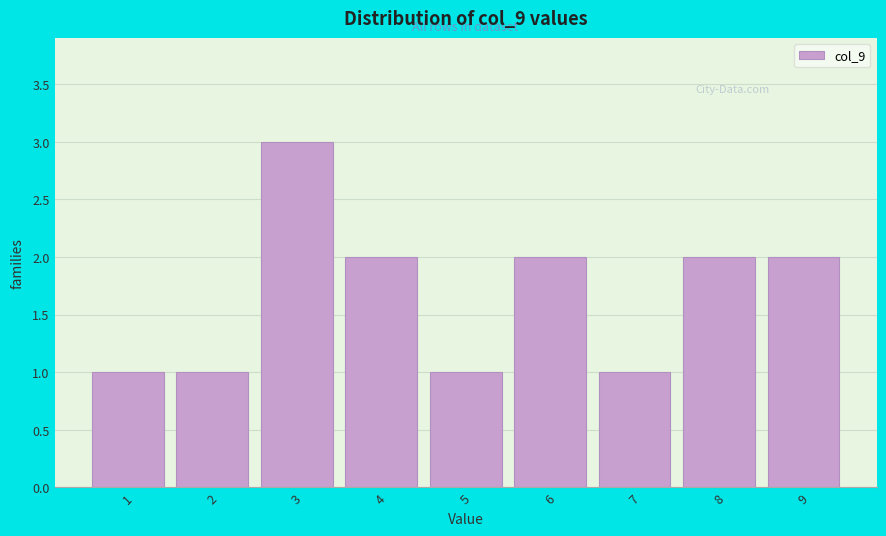

How tall is the bar that spans 5.5 to 6.5 on the x-axis? The values are not printed on the chart, so give them approximately, as read against the axis.

2